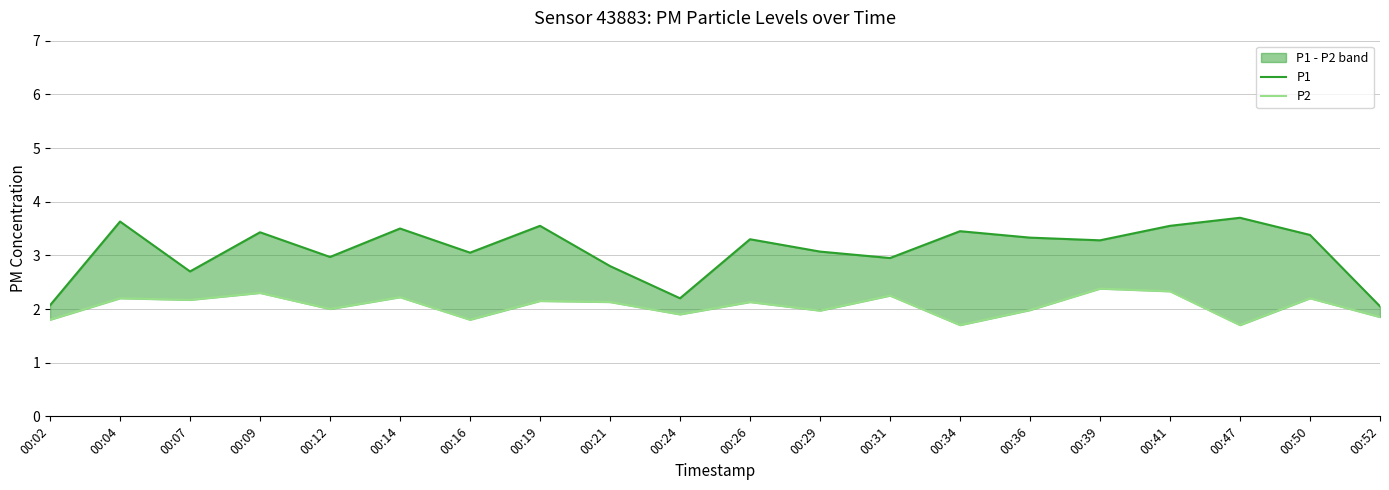

Count the number of data series in this chart.

2